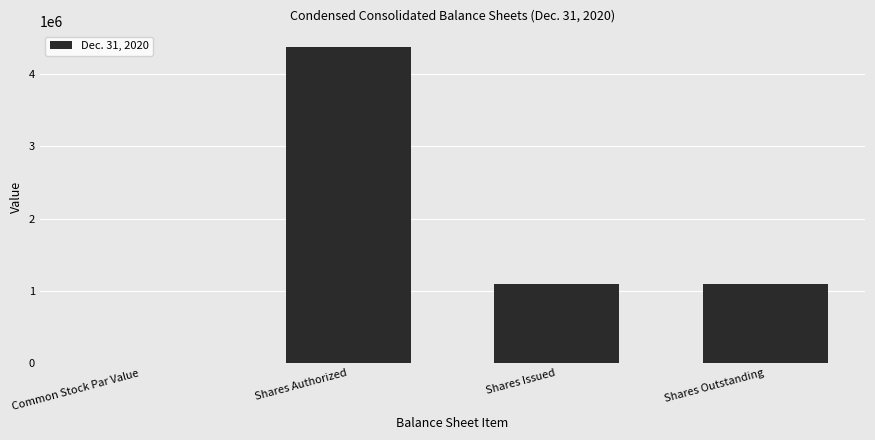

At which category does the chart reach its peak across all series?

Shares Authorized